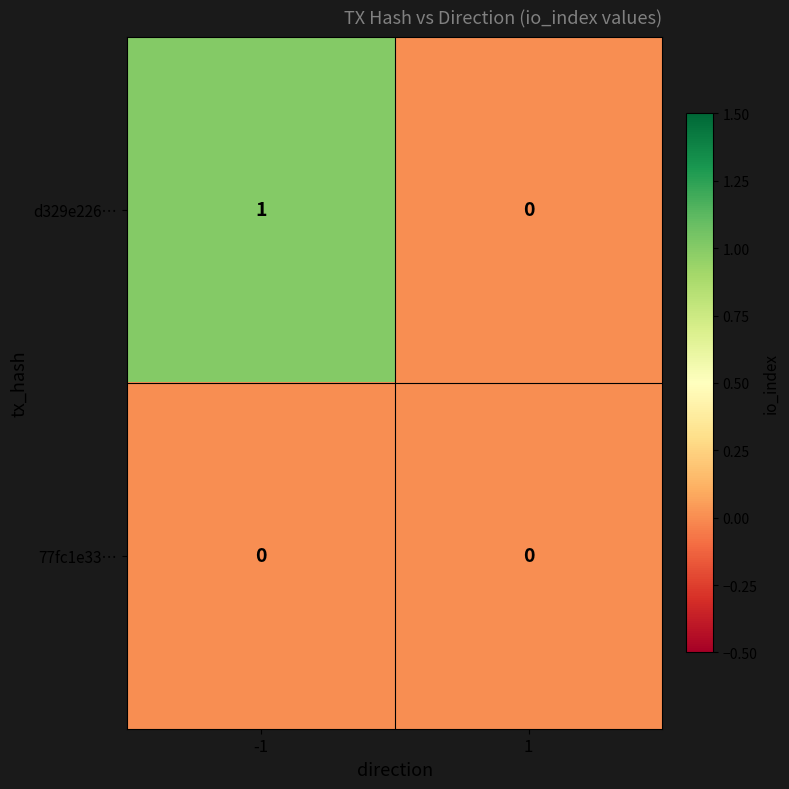

Is it true that d329e226… equals -1 at 1?

False